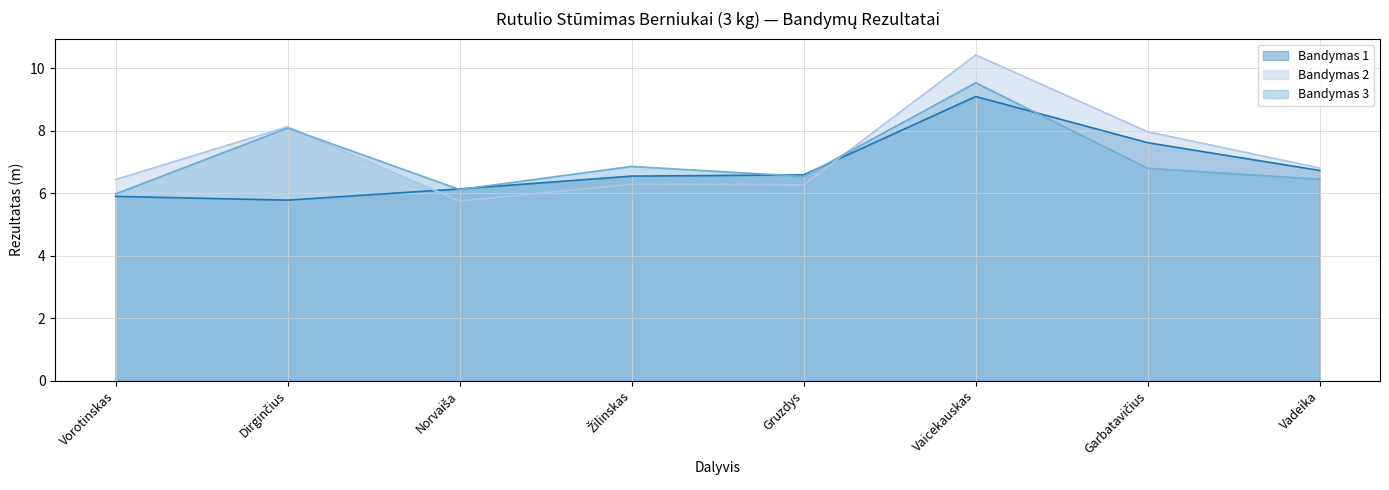

What is the sum of the Bandymas 2 values at Gruzdys and Dirginčius?

14.4